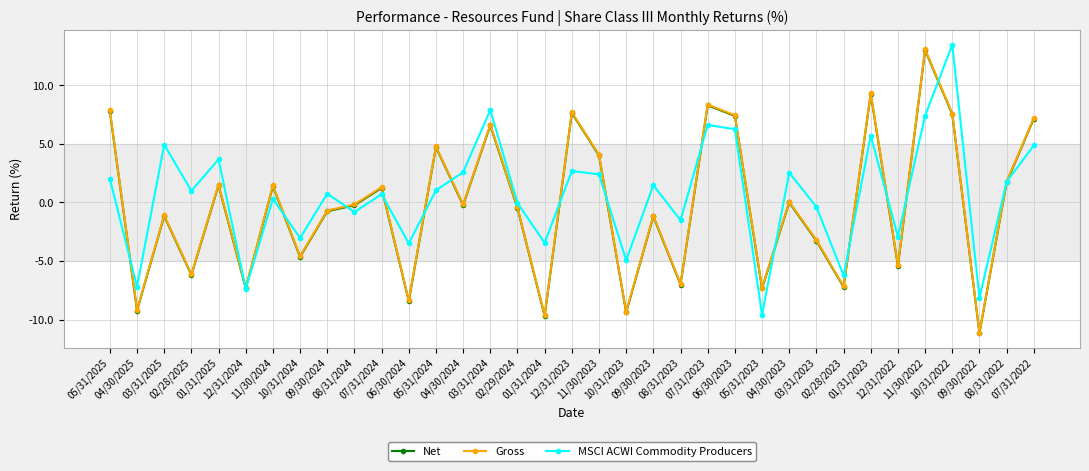

What is the value of the Gross point at the 4th from the left?

-6.1